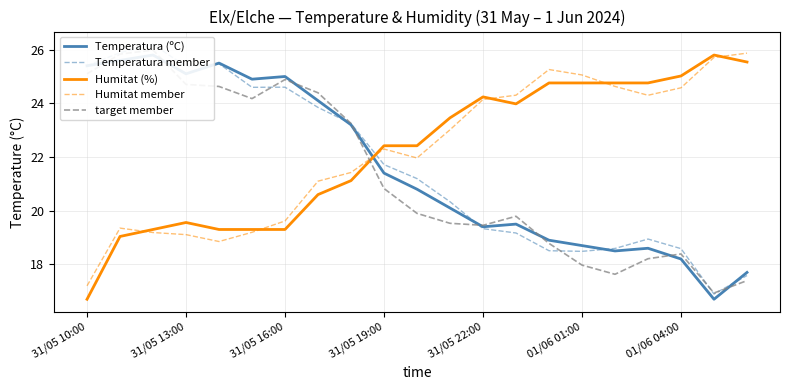

How many series are shown in this chart?

5